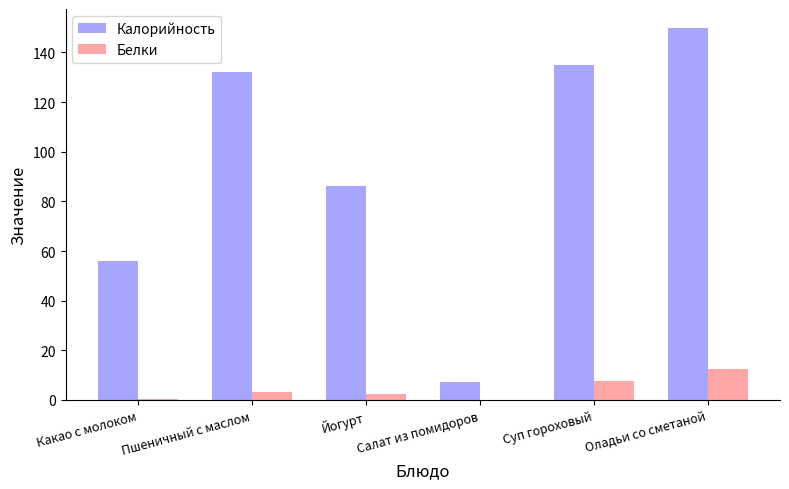

What are all the series names shown in the legend?

Калорийность, Белки